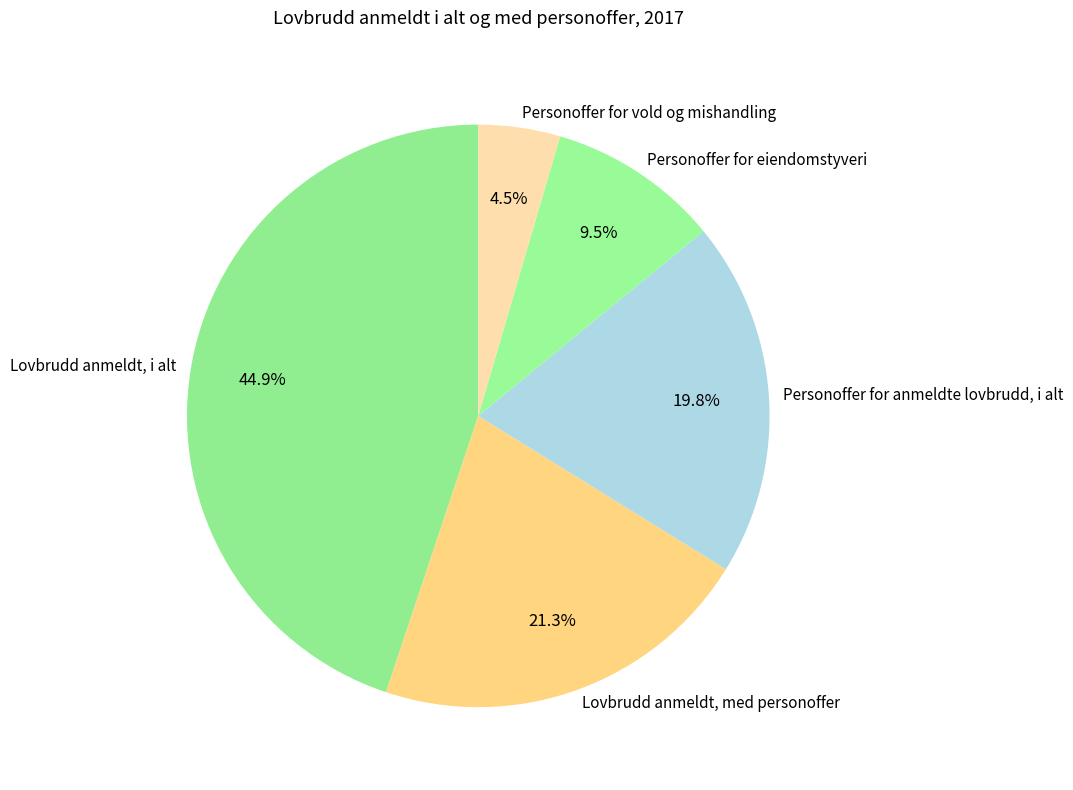

What portion of the pie excludes Lovbrudd anmeldt, i alt?

55.1%